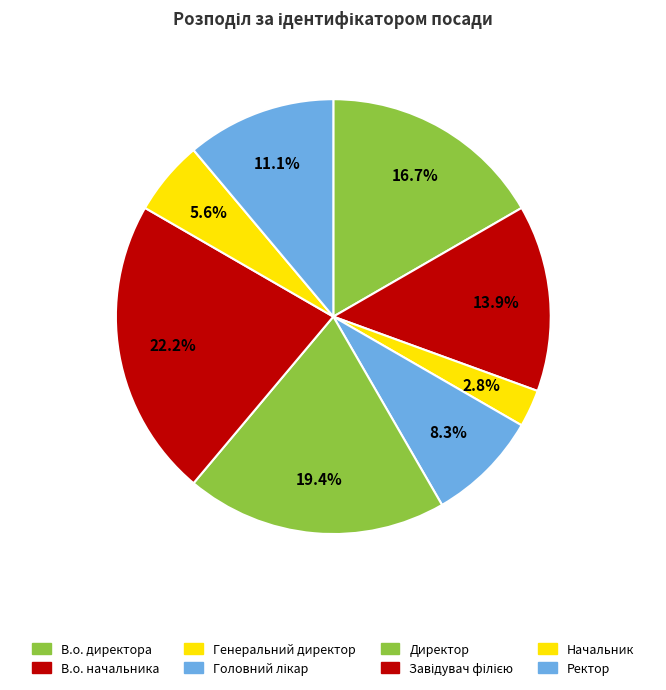

Which slice is the smallest?

Генеральний директор